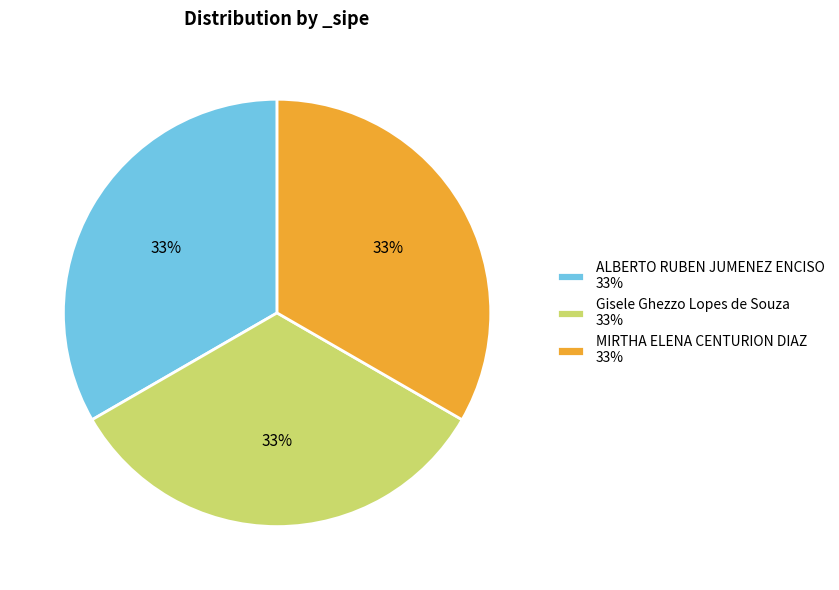

Do Gisele Ghezzo Lopes de Souza 33% and ALBERTO RUBEN JUMENEZ ENCISO 33% together represent more than half of the pie?

Yes